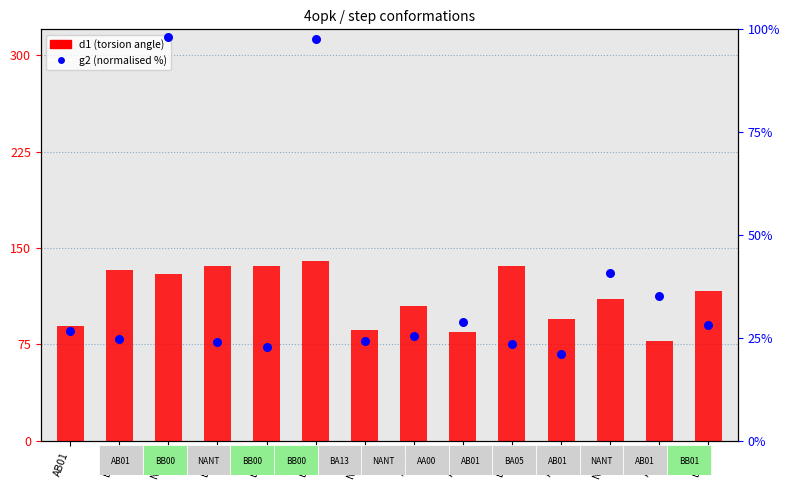

Is the value of g2 (normalised %) at NANT greater than the value of d1 (torsion angle) at AB01?

Yes